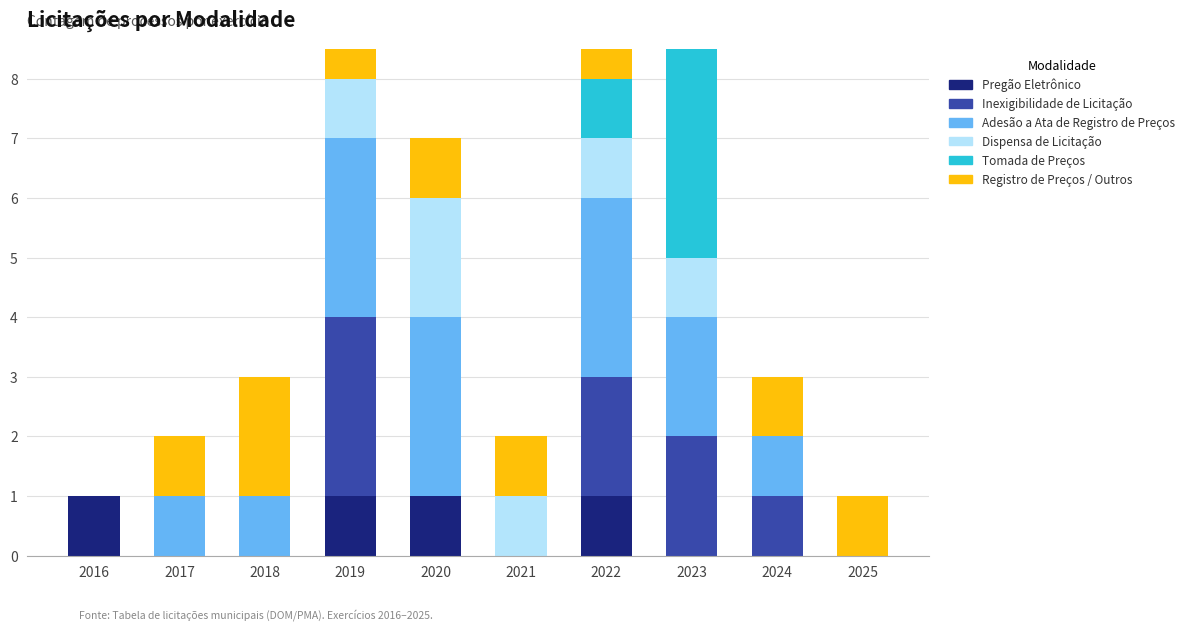

What is the sum of the Registro de Preços / Outros values at 2016 and 2020?

1